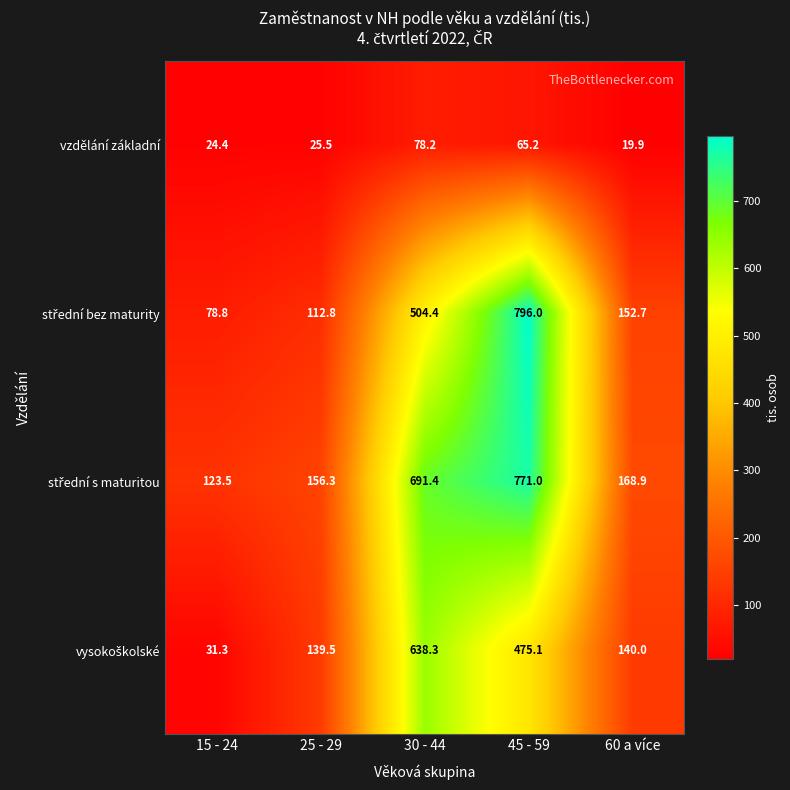

At which category is the sum across all series the highest?

45 - 59